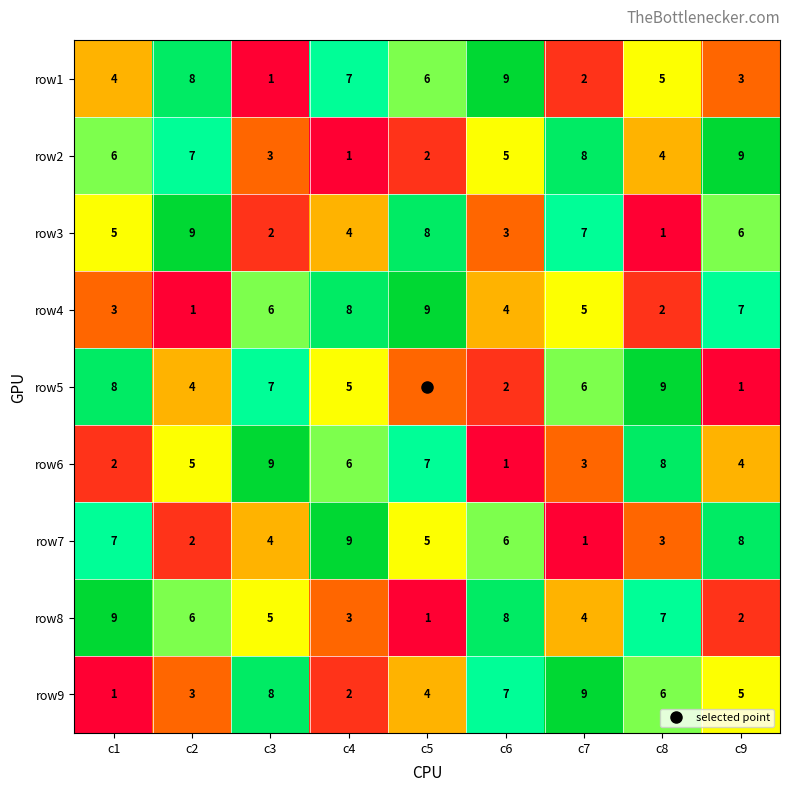

The row6 series shows 8 at c8. True or false?

True